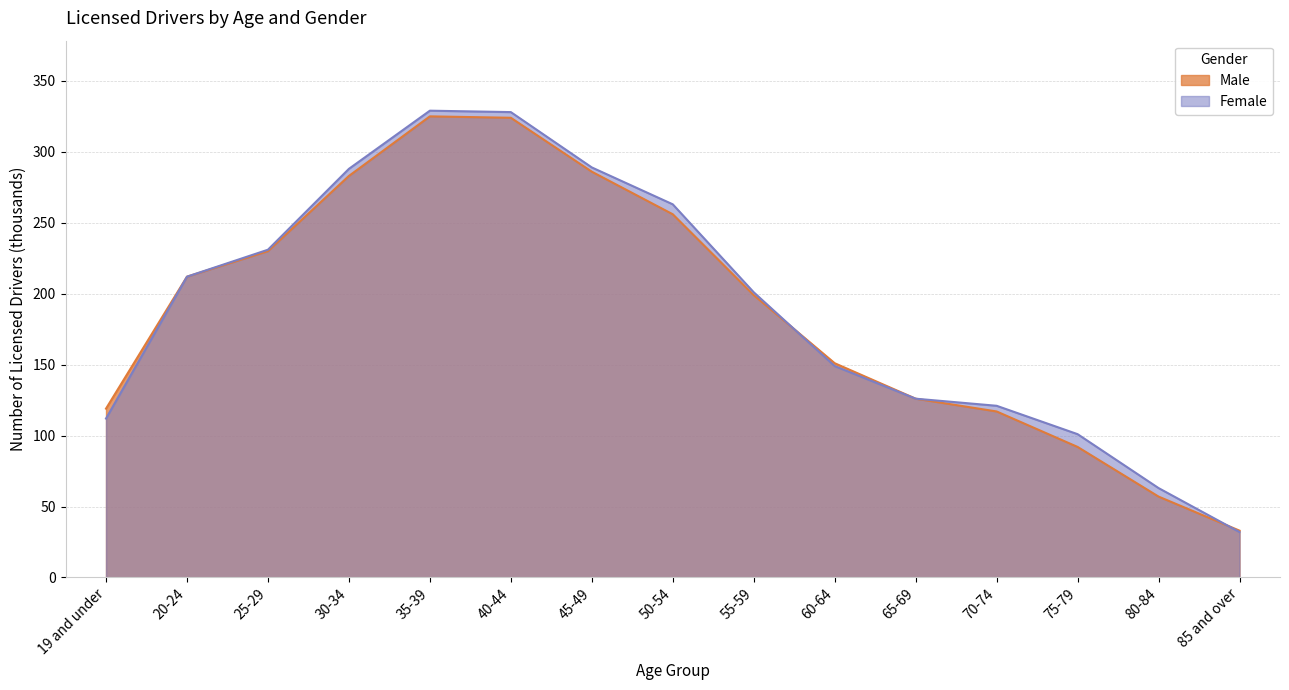

What is the spread (max minus min) of values at 60-64?

2